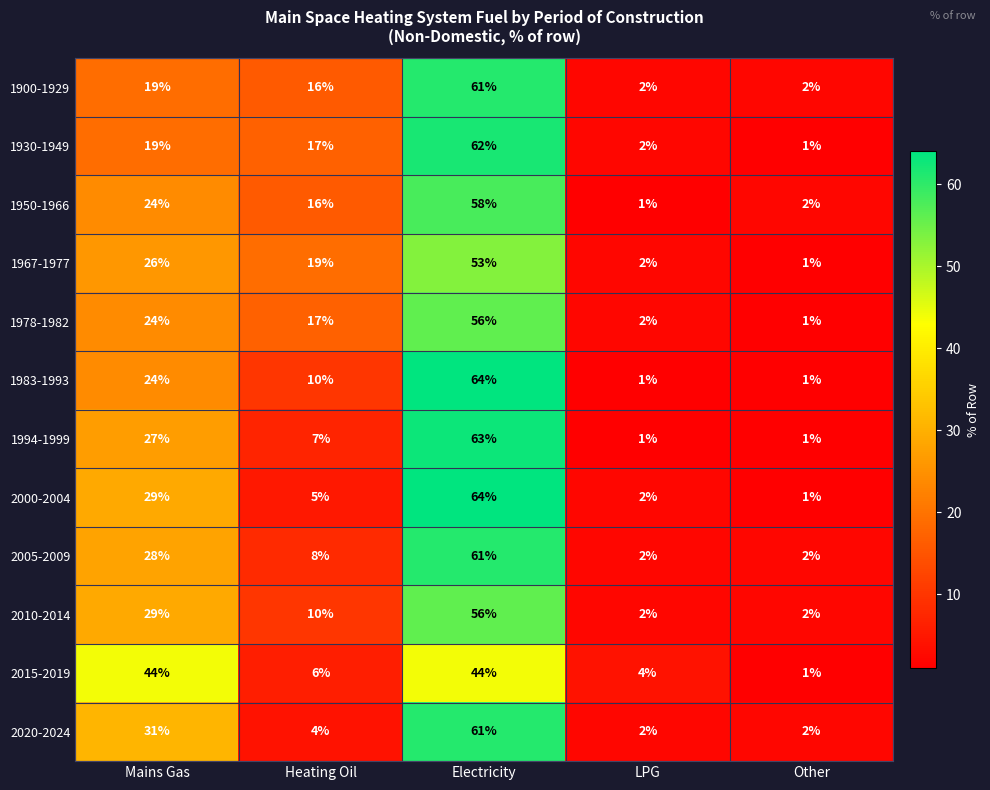

What is the greatest value displayed?

64